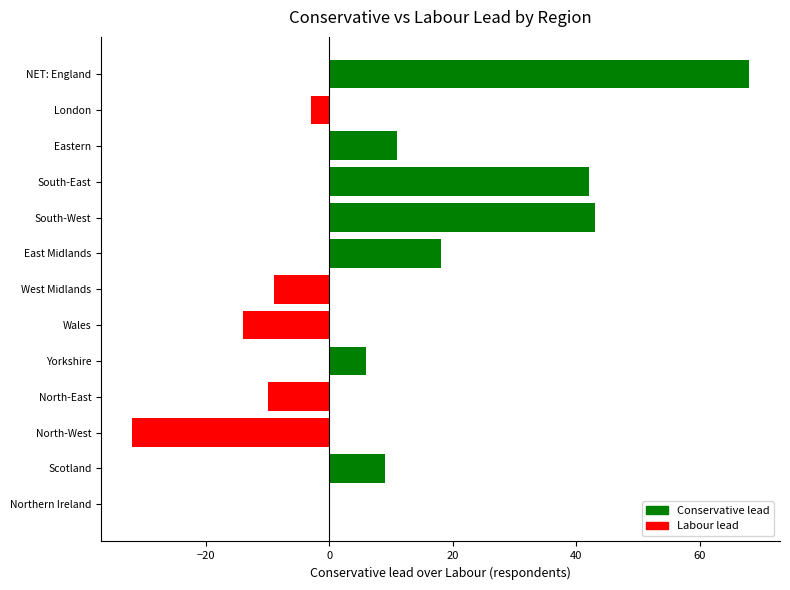

What is the change in value from Northern Ireland to Yorkshire?

+6